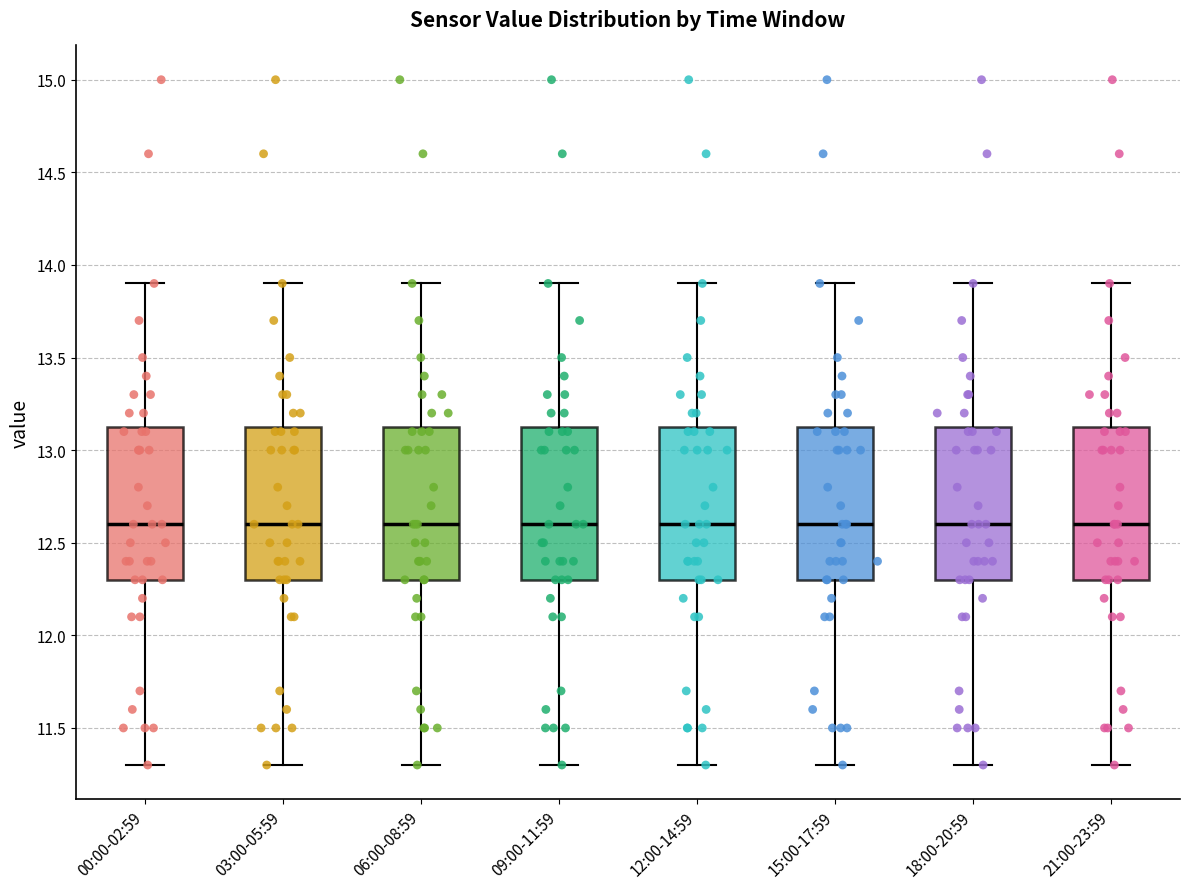

Reading left to right, read every box against the y-axis: the position of its median line, the range the box covers, and the ends of its whiskers. The values are not printed on the chart, so give them approximately, as read against the axis.

00:00-02:59: median 12.60, box 12.30 to 13.15, whiskers 11.30 to 13.90
03:00-05:59: median 12.60, box 12.30 to 13.15, whiskers 11.30 to 13.90
06:00-08:59: median 12.60, box 12.30 to 13.15, whiskers 11.30 to 13.90
09:00-11:59: median 12.60, box 12.30 to 13.15, whiskers 11.30 to 13.90
12:00-14:59: median 12.60, box 12.30 to 13.15, whiskers 11.30 to 13.90
15:00-17:59: median 12.60, box 12.30 to 13.15, whiskers 11.30 to 13.90
18:00-20:59: median 12.60, box 12.30 to 13.15, whiskers 11.30 to 13.90
21:00-23:59: median 12.60, box 12.30 to 13.15, whiskers 11.30 to 13.90